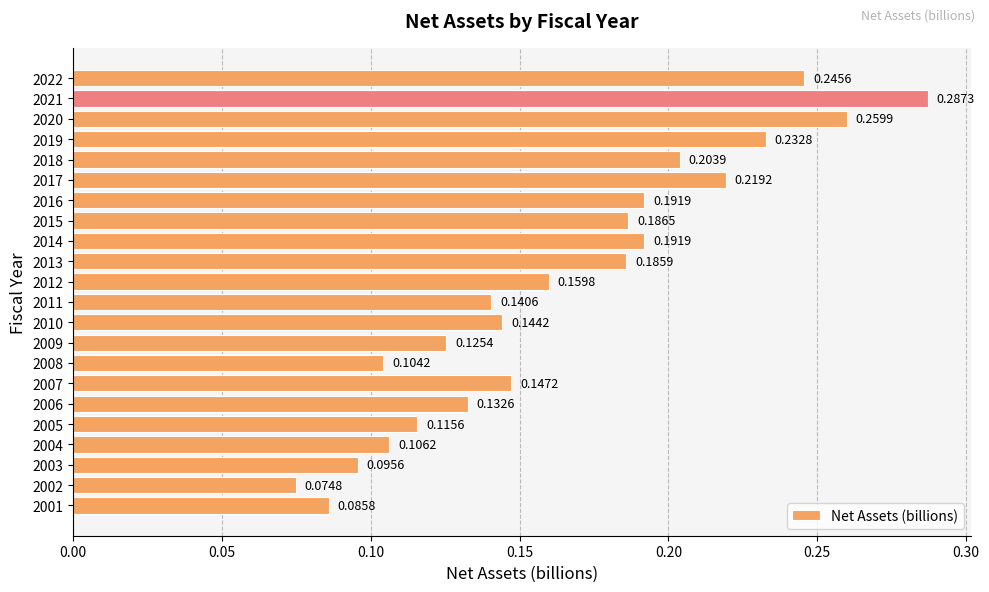

What is the sum of the values at 2019 and 2010?

0.4